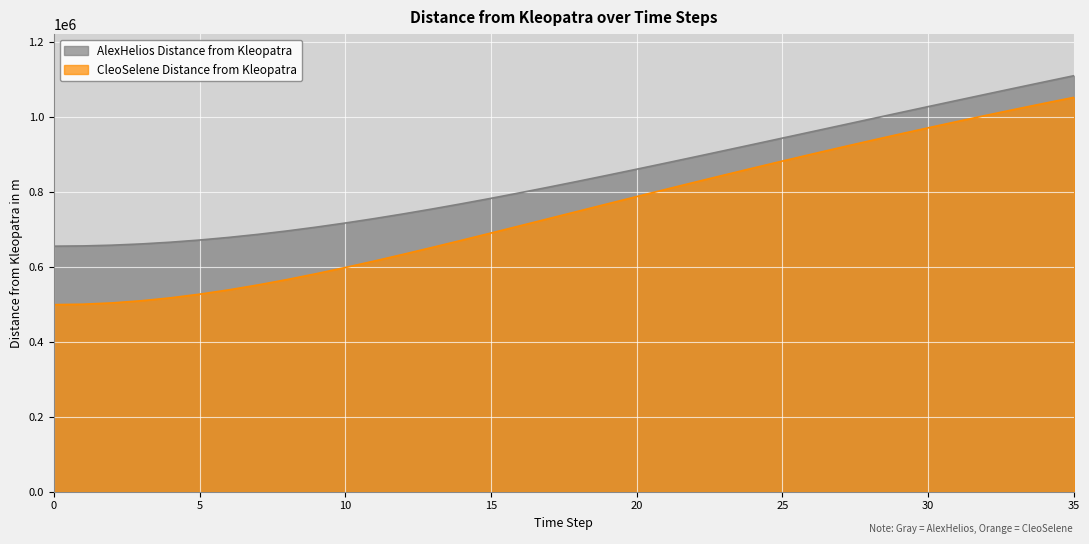

Read the CleoSelene_distance value at 27.

918371.5